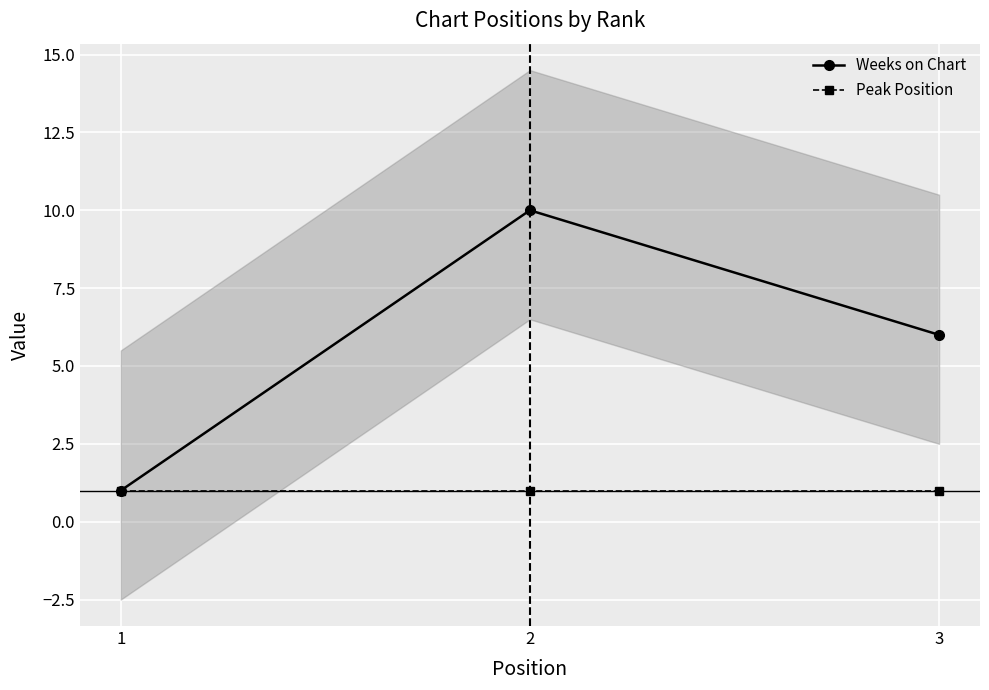

Where is Peak Position nearest to the value 1?

1